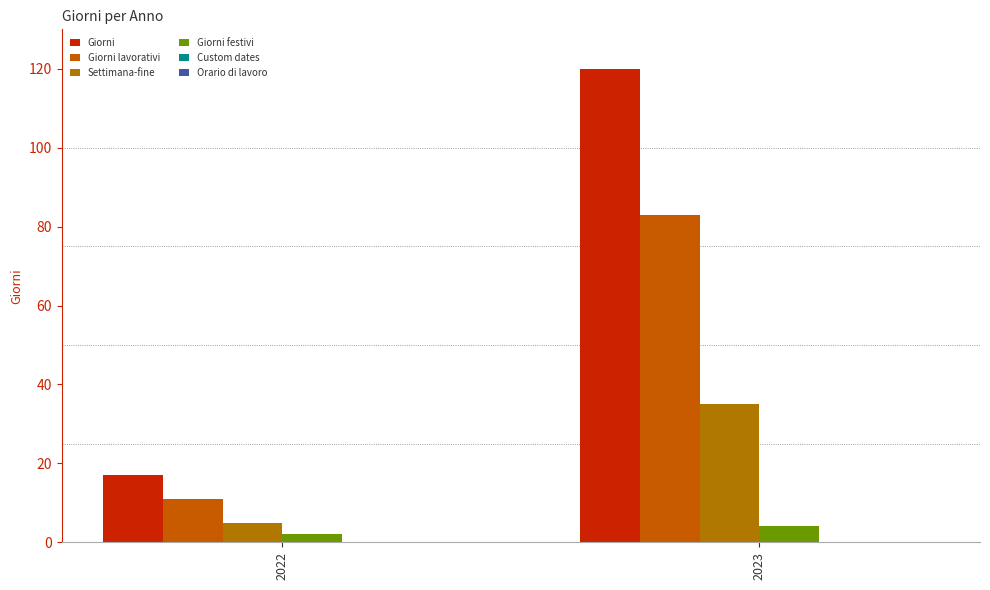

The value of Settimana-fine at 2022 is 5. True or false?

True